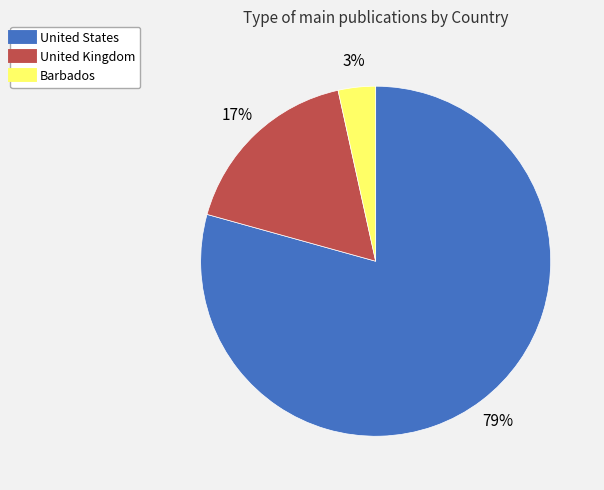

Between Barbados and United Kingdom, which is larger?

United Kingdom